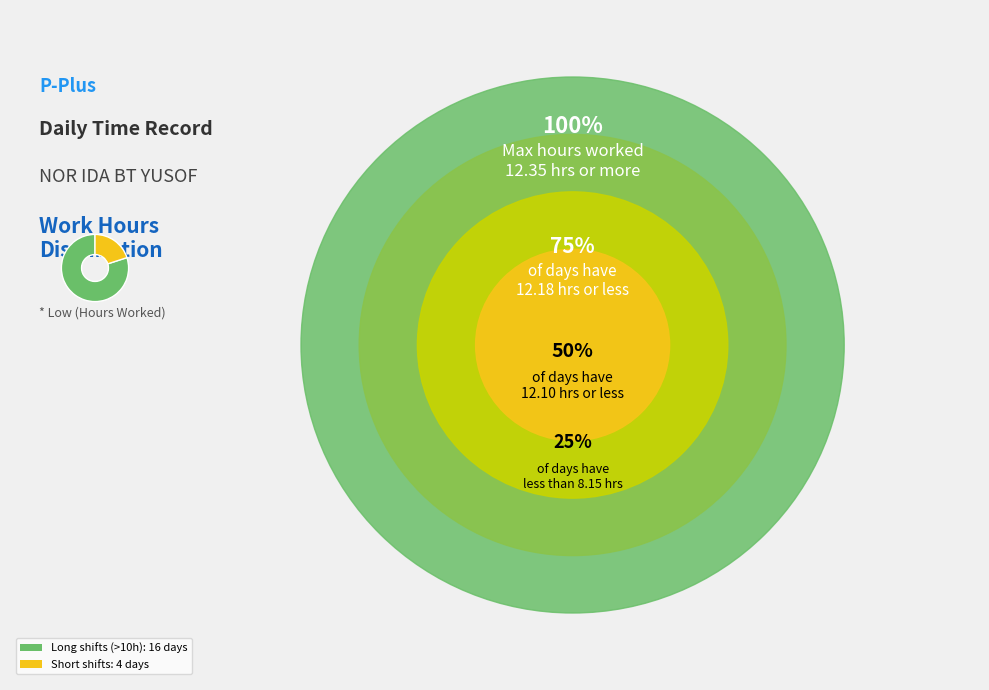

Does any single category account for the majority?

Yes